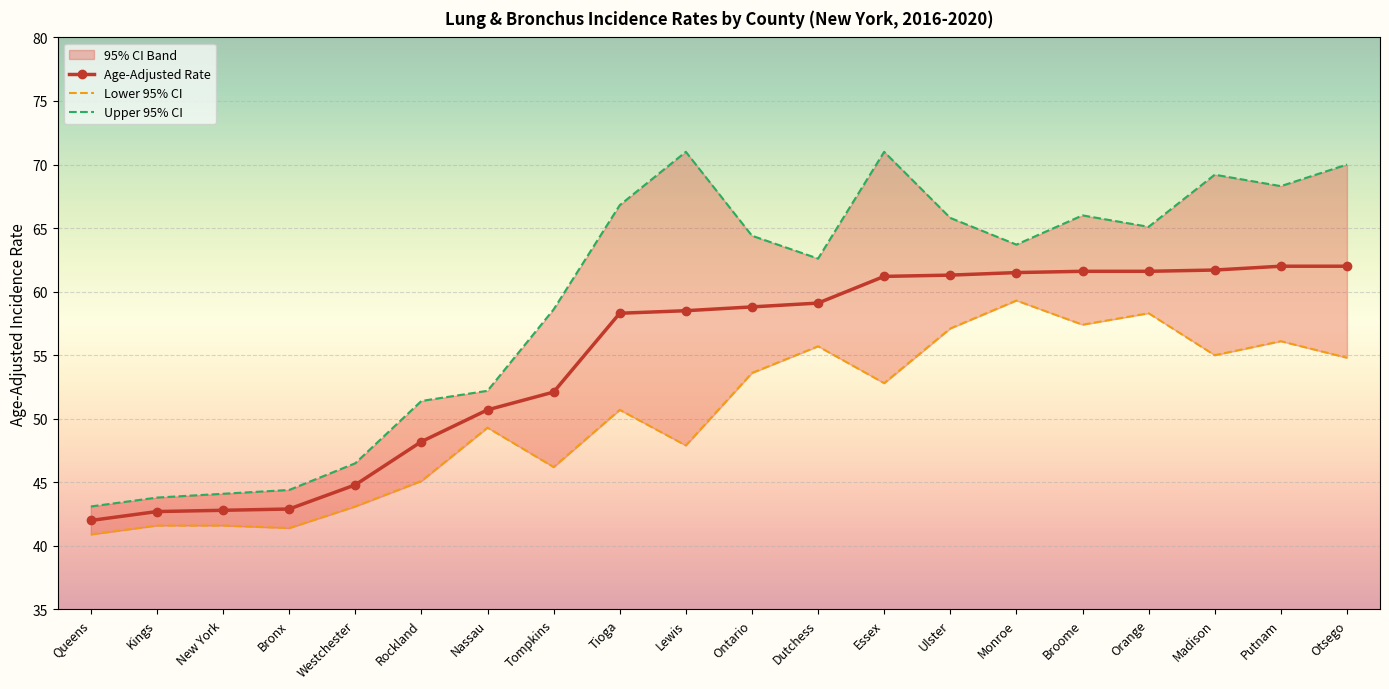

At Kings, list the series in order from smallest to largest.

Lower 95% CI, Age-Adjusted Rate, Upper 95% CI